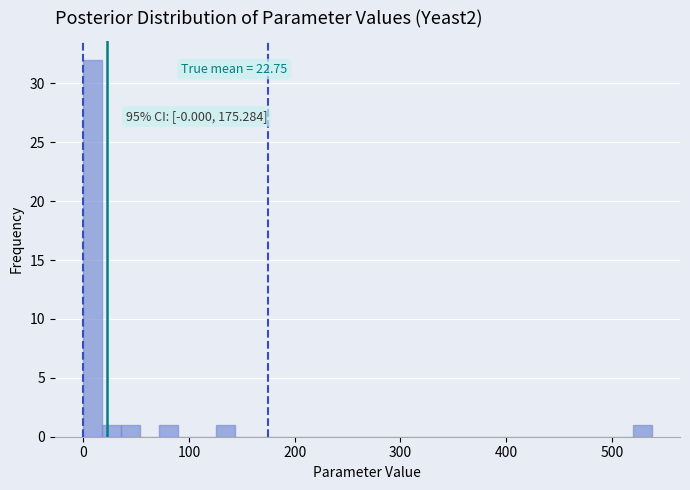

Around what value on the x-axis is the tallest bar? Give the approximate position of its centre, as read against the axis.

10